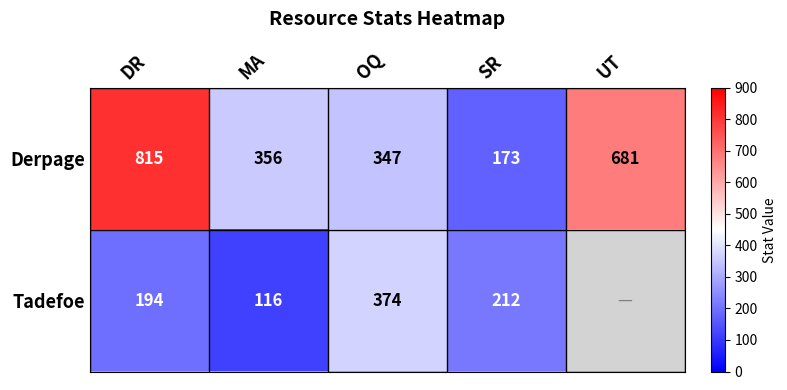

What is the difference between the highest and lowest values at SR?

39